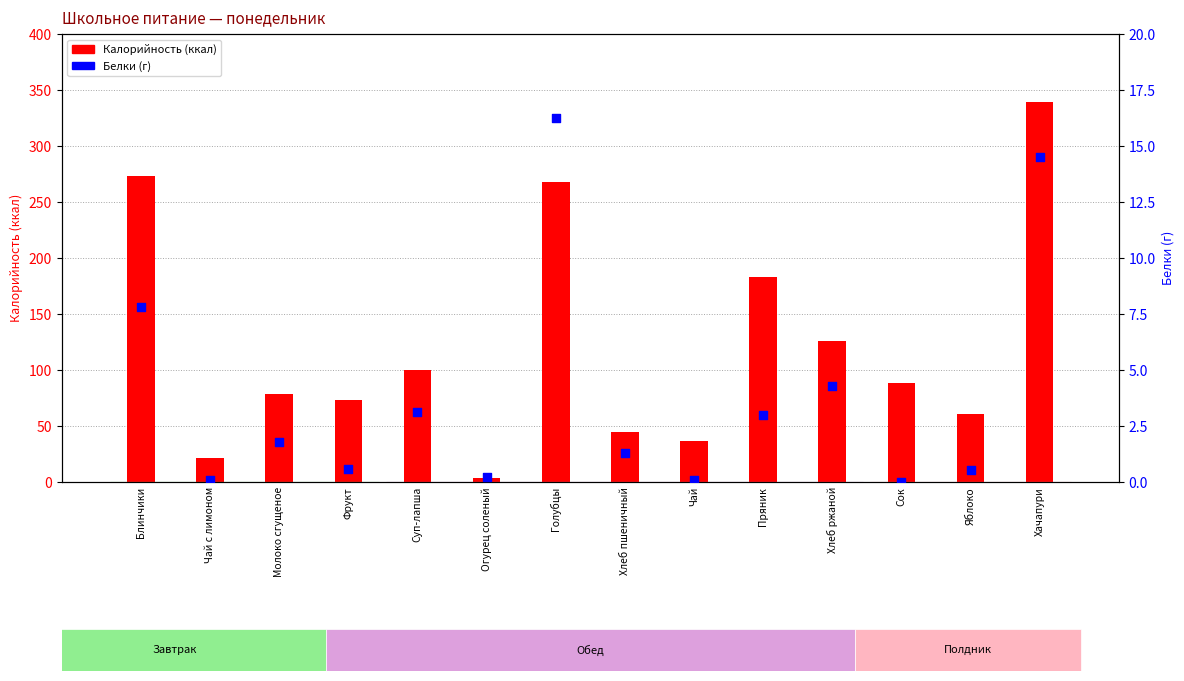

Which series contains the highest Y value?

Калорийность